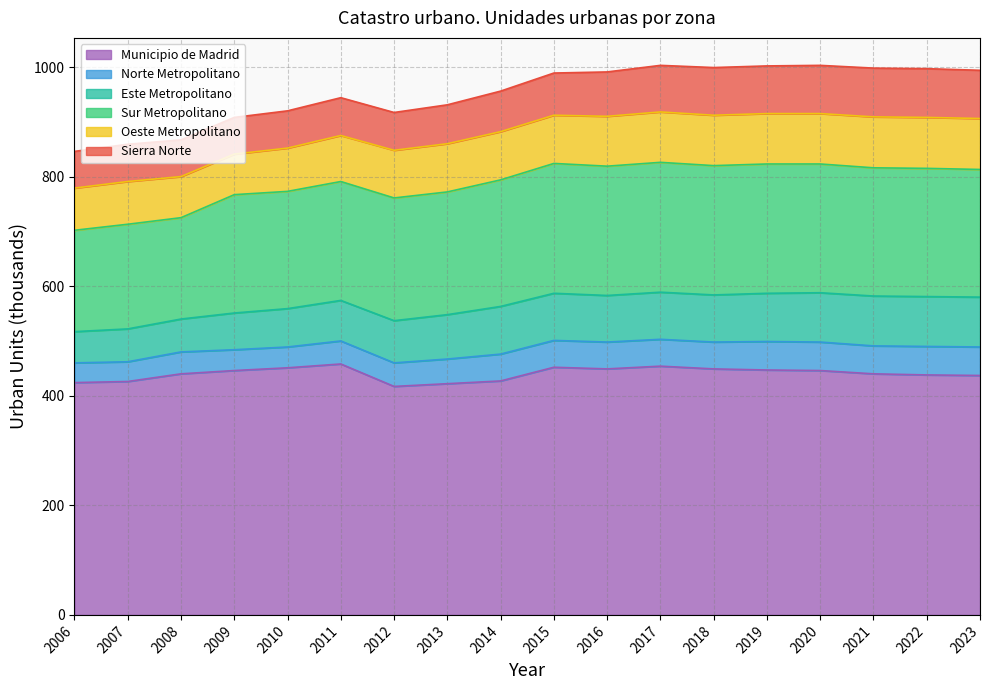

At which label does Norte Metropolitano reach its peak?

2019